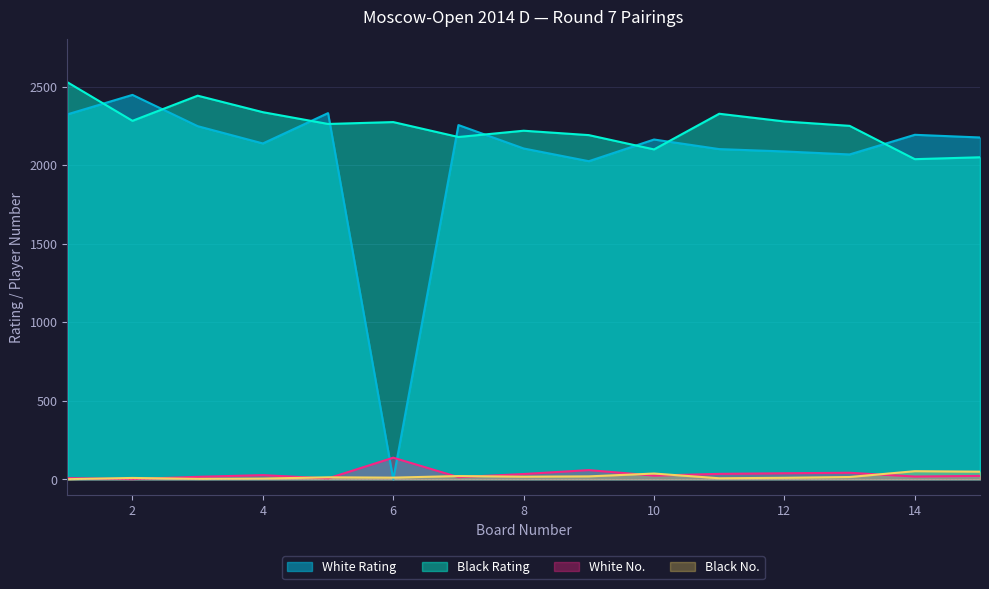

What is the total value across all series at 13?

4375